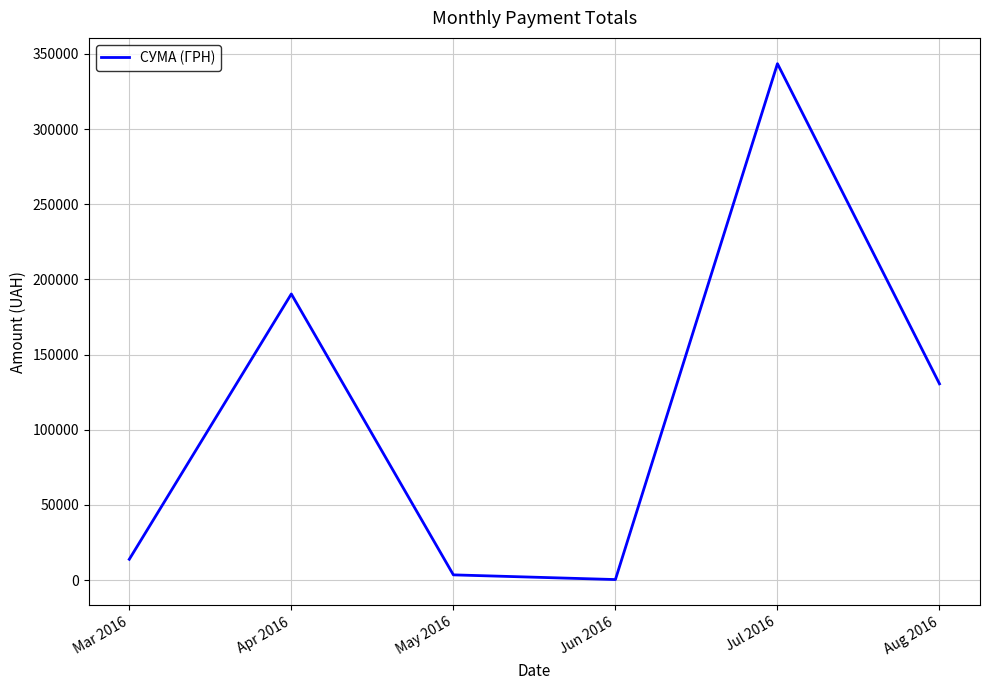

Is this an area chart (filled region under the line)?

No